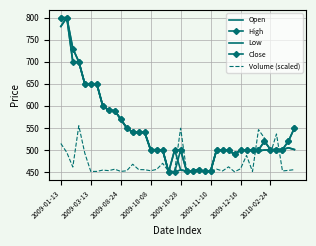

What are all the series names shown in the legend?

Open, High, Low, Close, Volume (scaled)